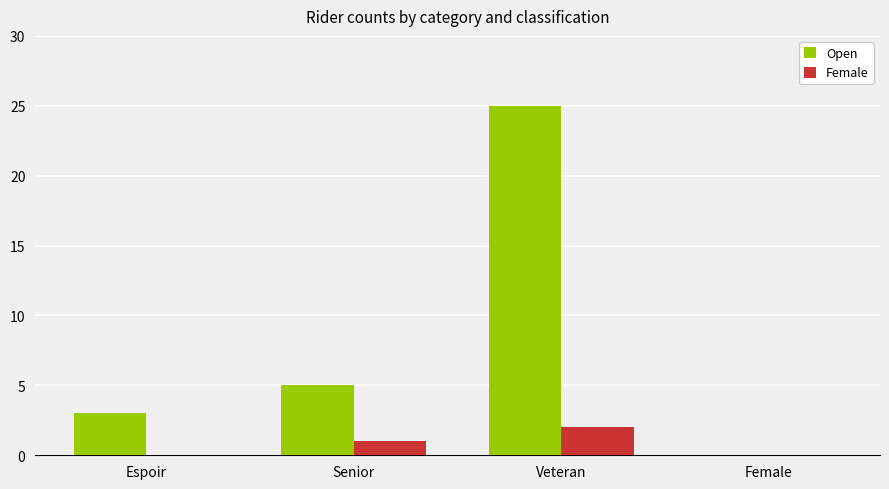

What is the sum of all Open values?

33